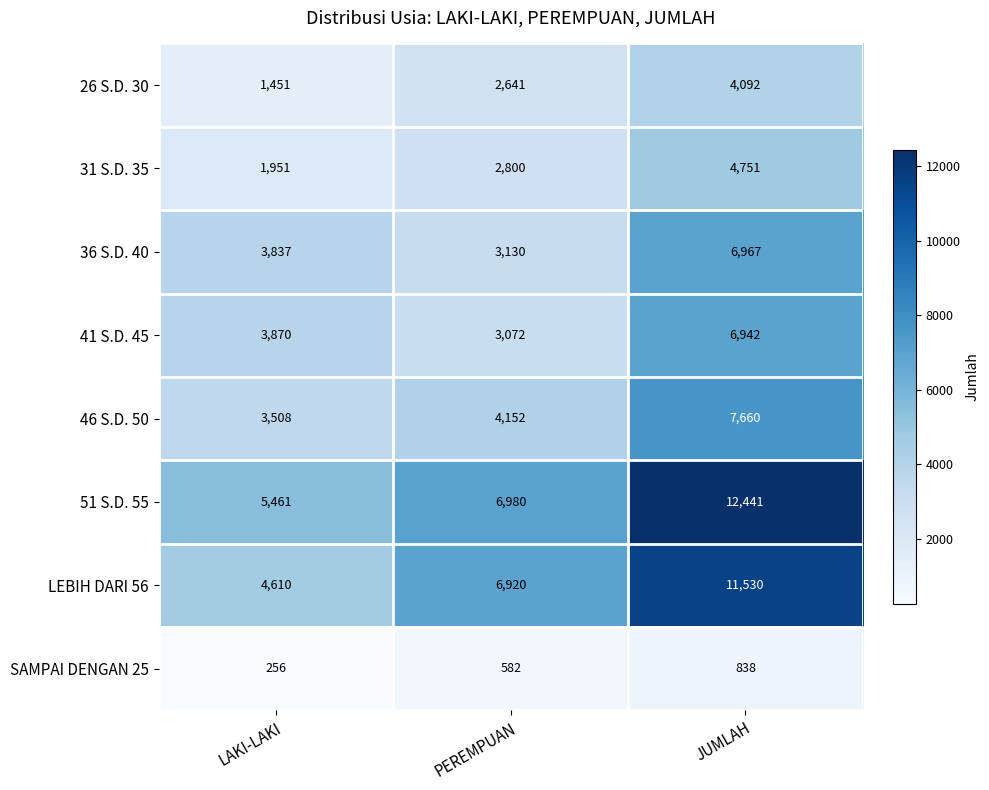

At PEREMPUAN, list the series in order from largest to smallest.

51 S.D. 55, LEBIH DARI 56, 46 S.D. 50, 36 S.D. 40, 41 S.D. 45, 31 S.D. 35, 26 S.D. 30, SAMPAI DENGAN 25